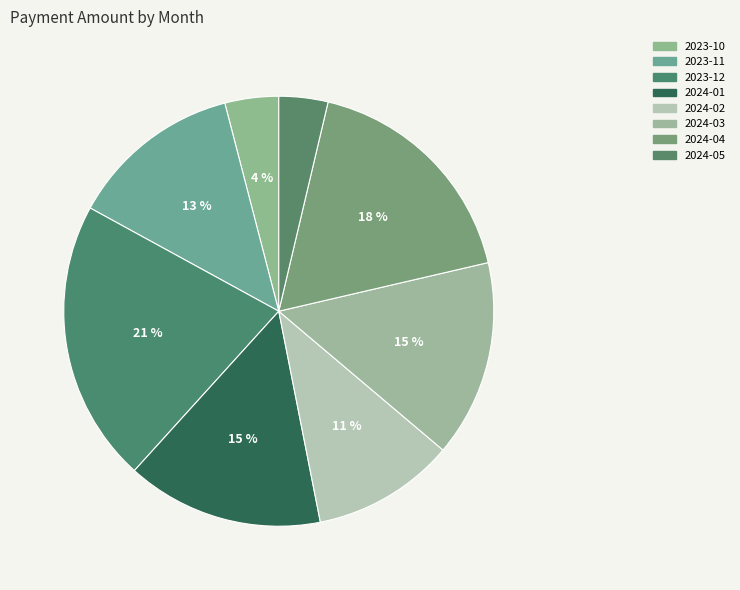

Is it true that 2024-01 is 11% of the pie?

False